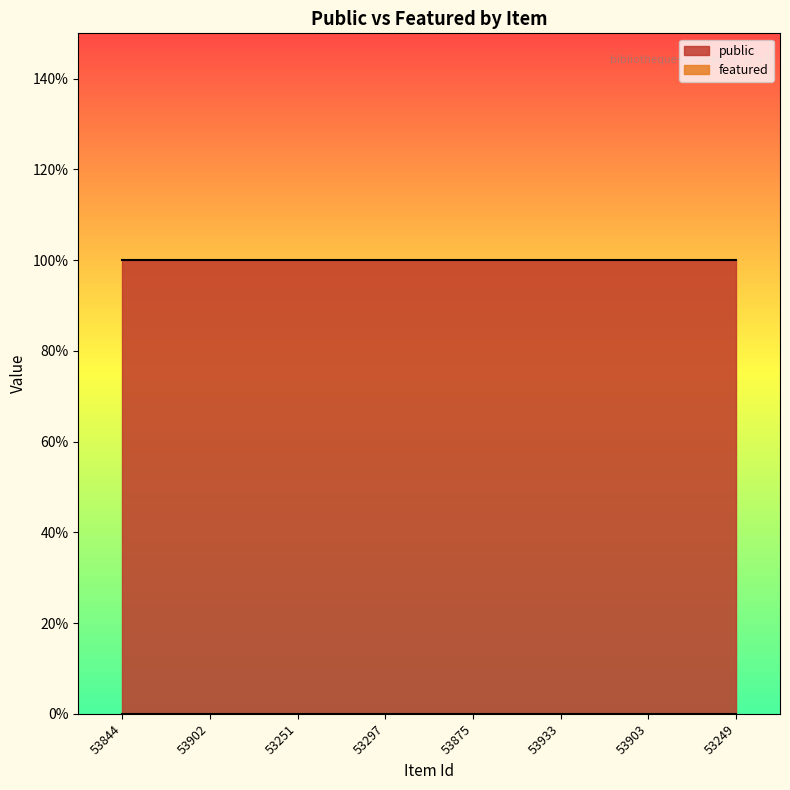

The value of public at 53875 is 1. True or false?

True